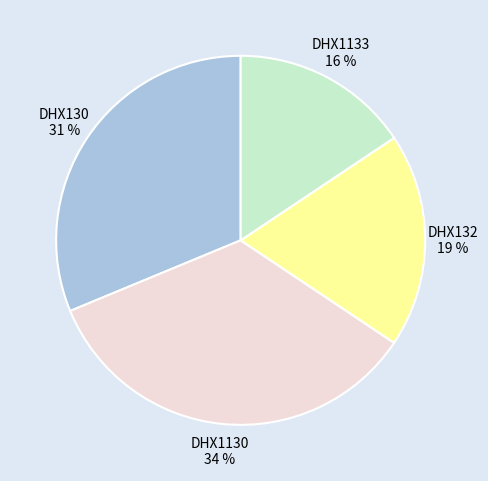

What is the ratio of the value at DHX132 to the value at DHX130?

0.6